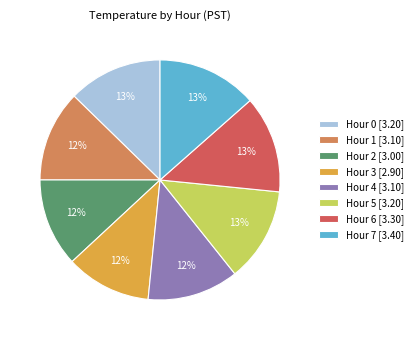

Does any single category account for the majority?

No